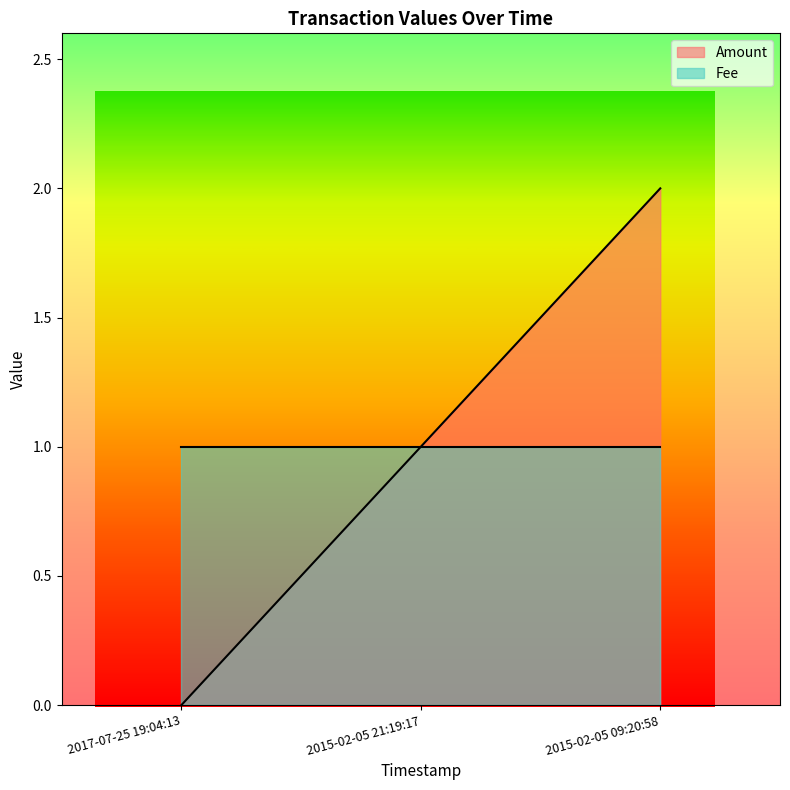

Reading right to left, what are all the values shown in this chart?

2	1	0